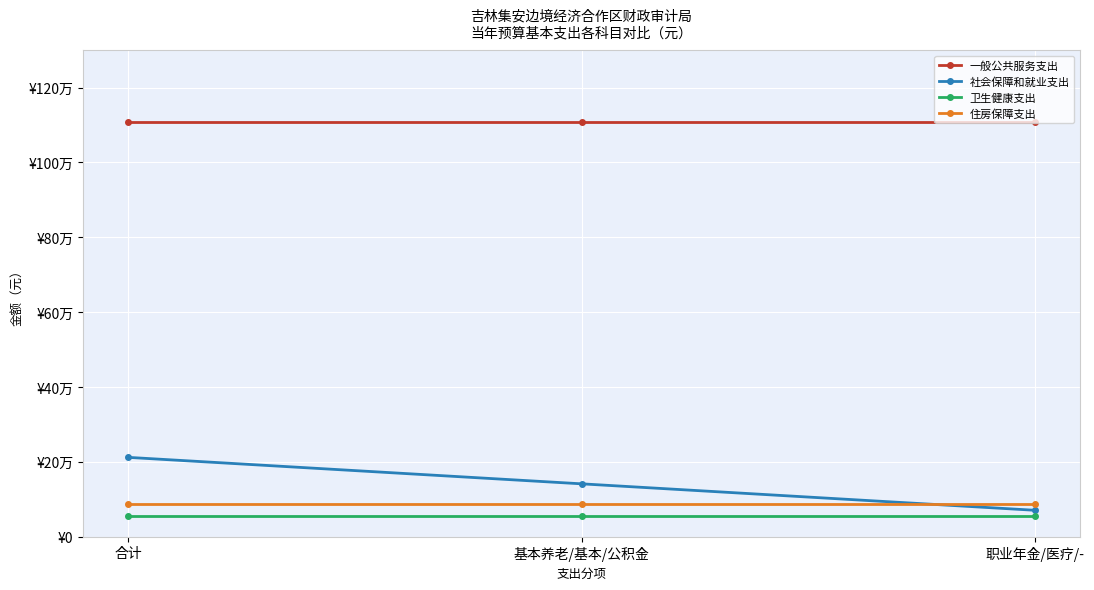

Is this an area chart (filled region under the line)?

No